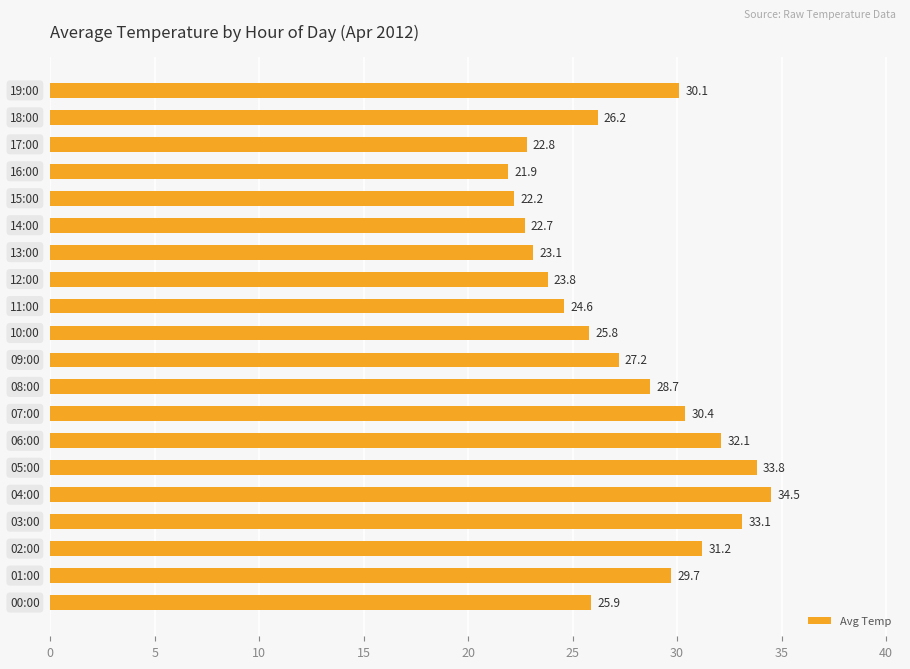

What is the difference between the maximum and minimum values?

12.6